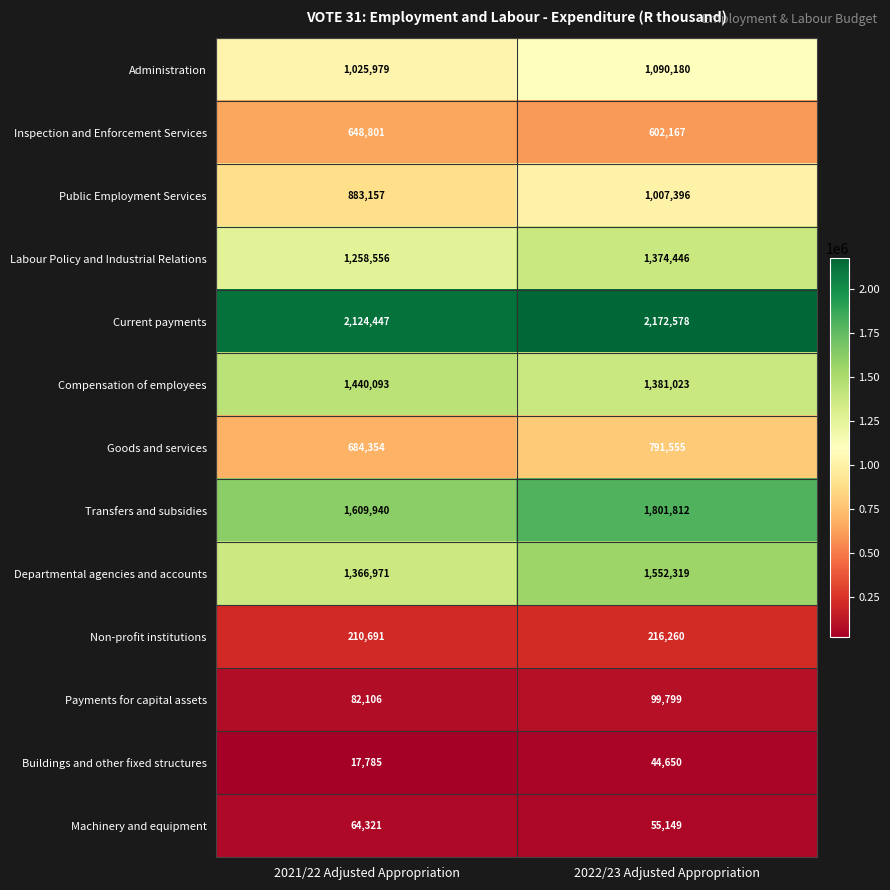

Which series has the widest spread of values?

Transfers and subsidies